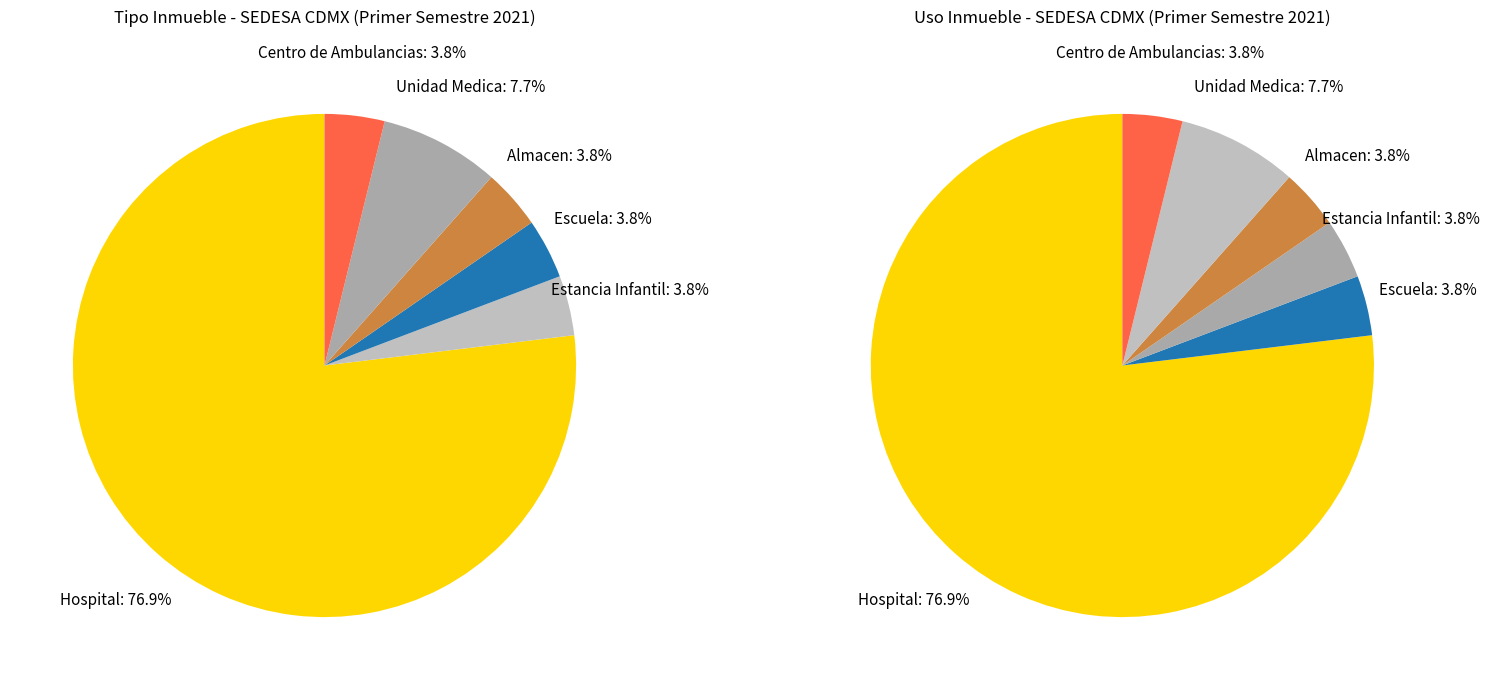

How many slices are in this pie chart?

6